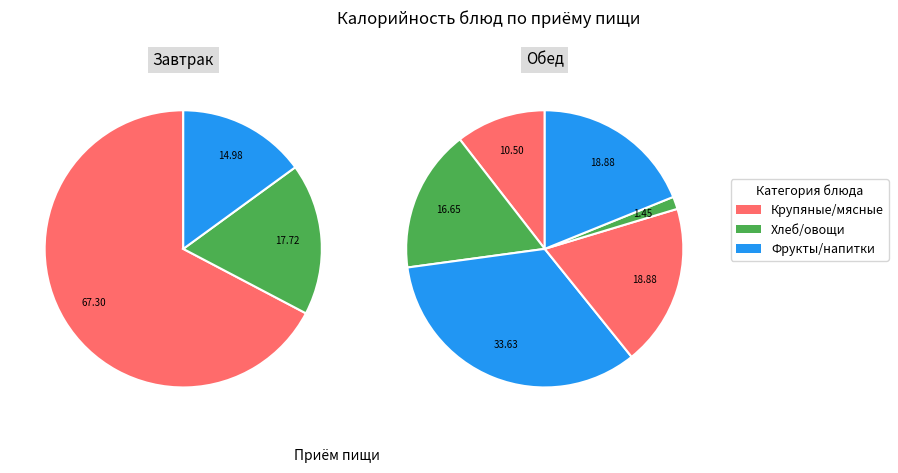

How many slices are in this pie chart?

9